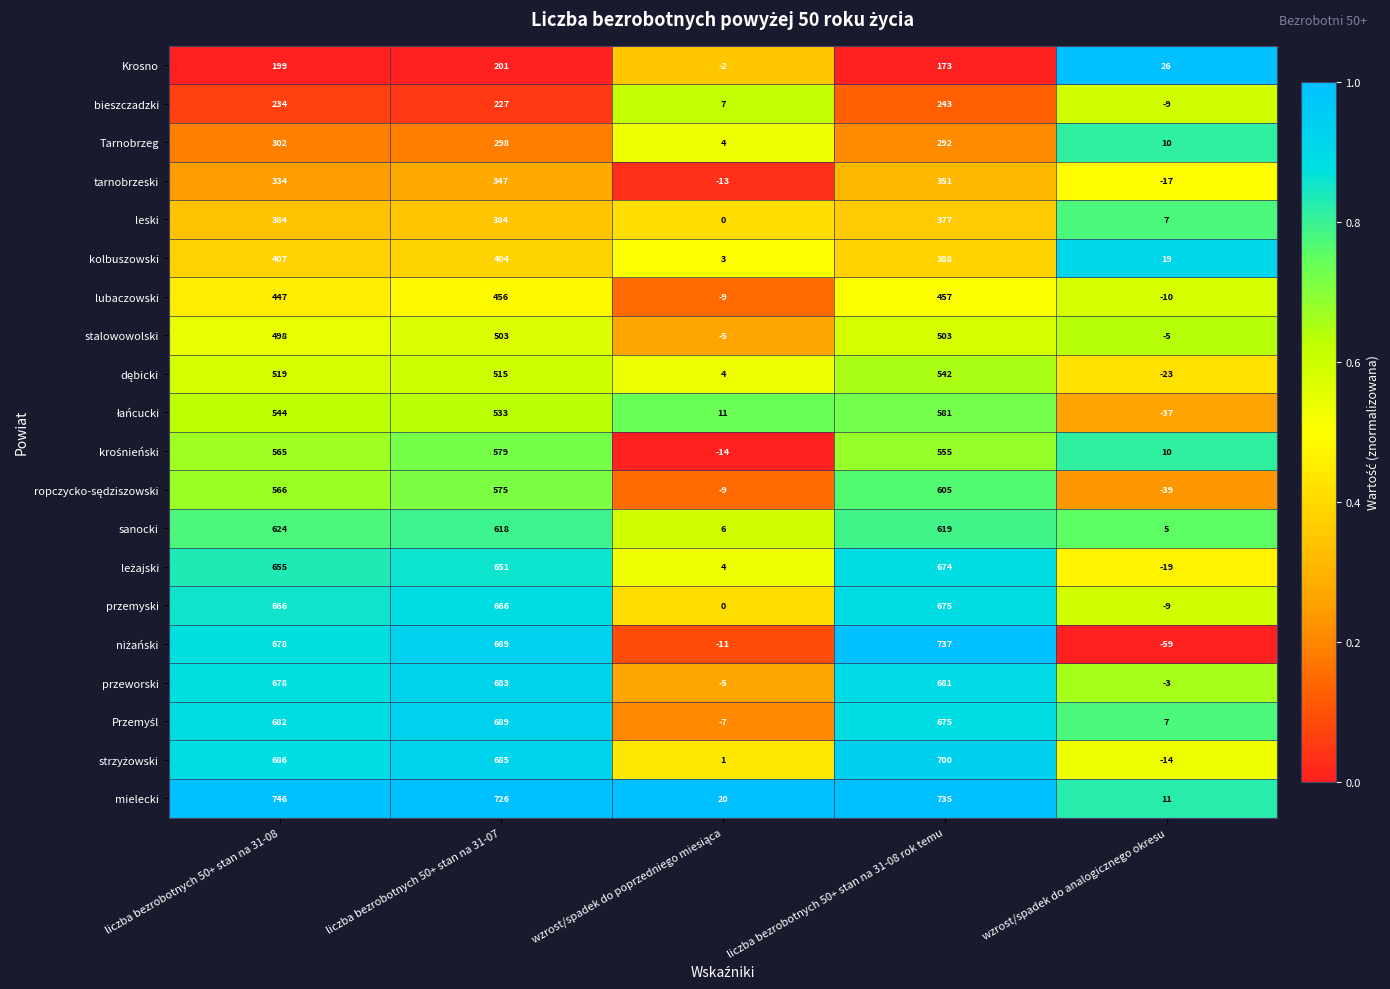

What is the sum of the stalowowolski values at liczba bezrobotnych 50+ stan na 31-07 and wzrost/spadek do analogicznego okresu?

498